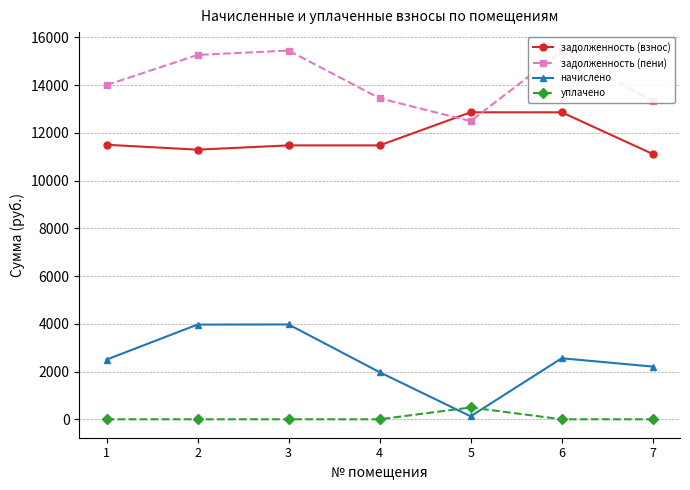

Where is the first local minimum for начислено?

5